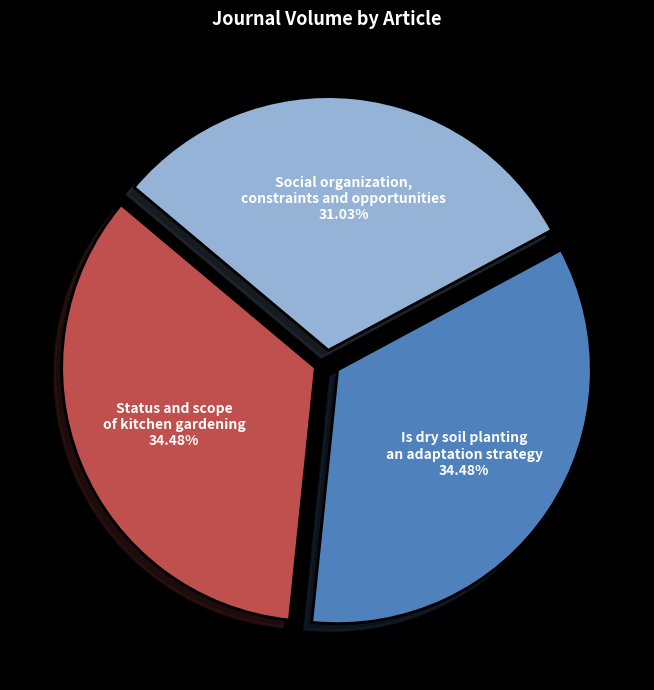

What percentage is NOT represented by Status and scope of kitchen gardening?

65.5%